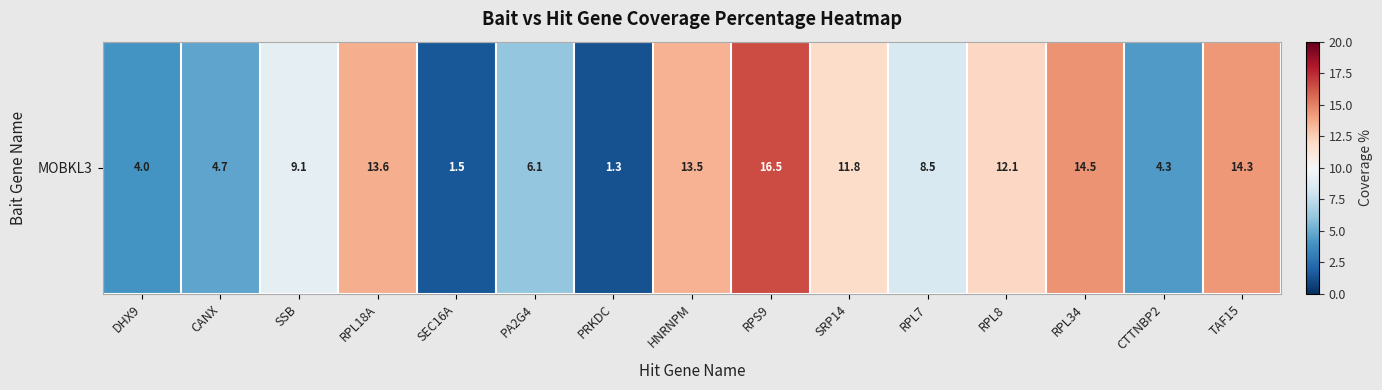

What is the change in value from DHX9 to RPS9?

+12.5